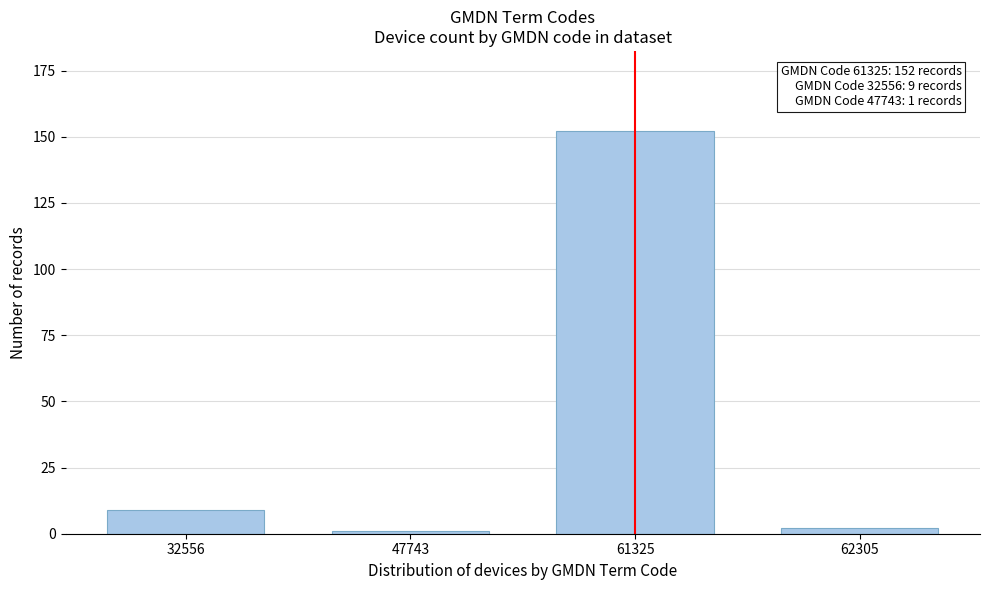

Reading right to left, list all the values displayed in this chart.

2	152	1	9